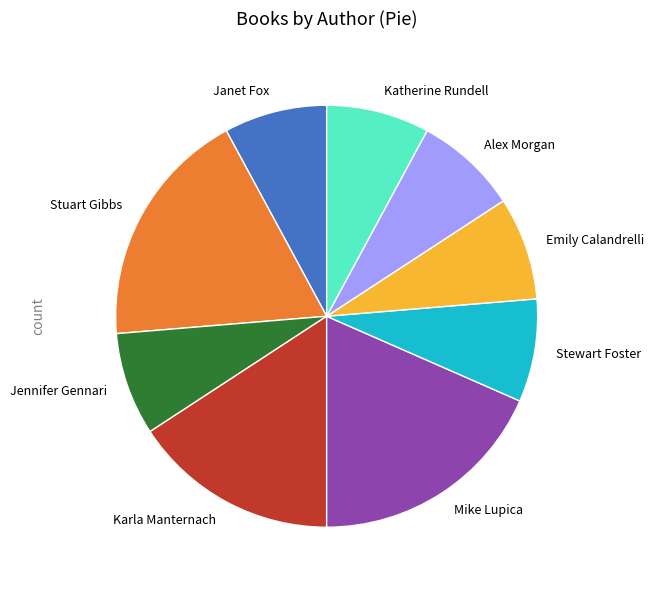

Is it true that Alex Morgan is 8% of the pie?

True